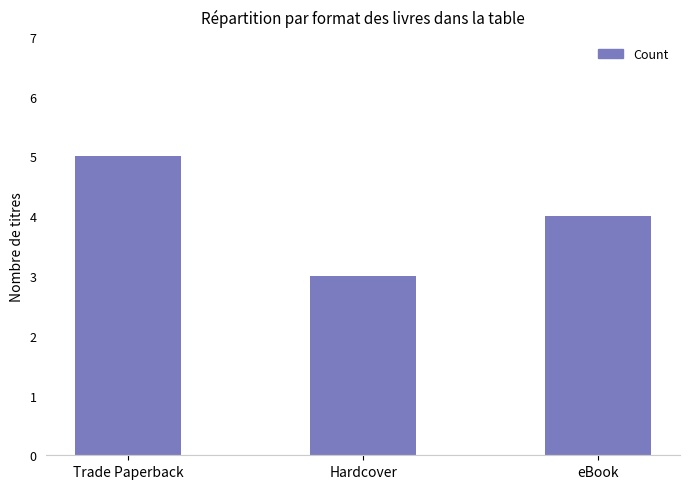

List the labels in order of value, largest first.

Trade Paperback, eBook, Hardcover